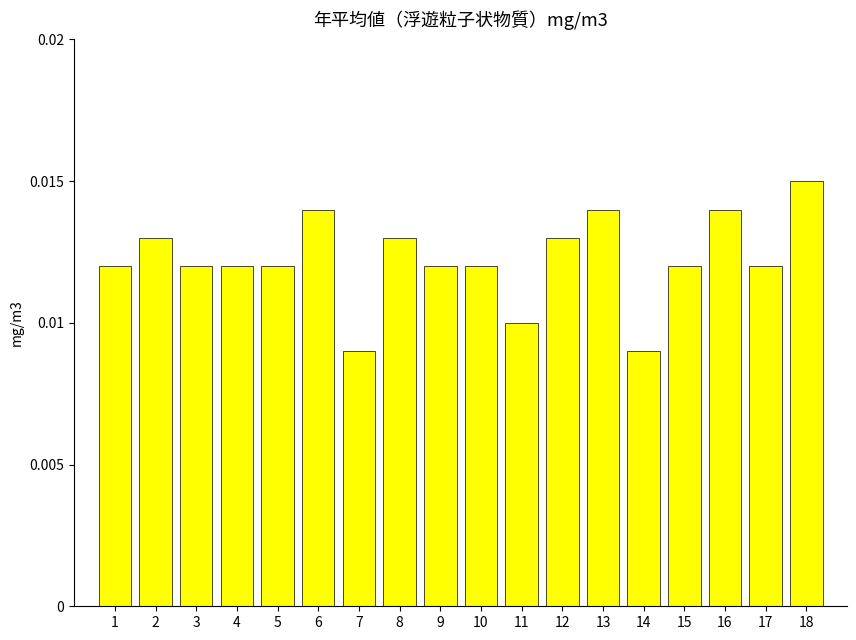

At which category does the chart reach its peak across all series?

18